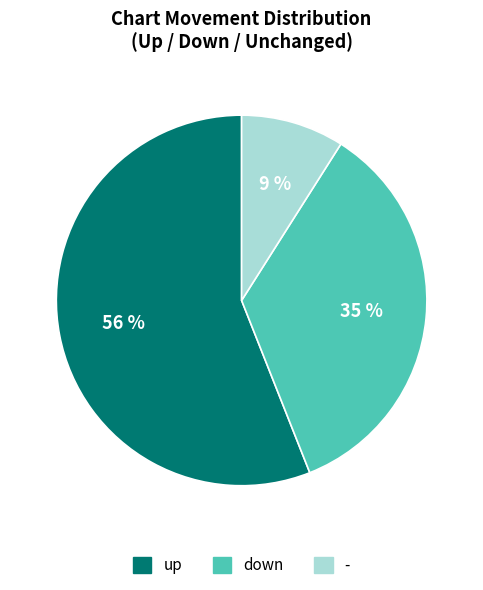

What is the majority slice?

up